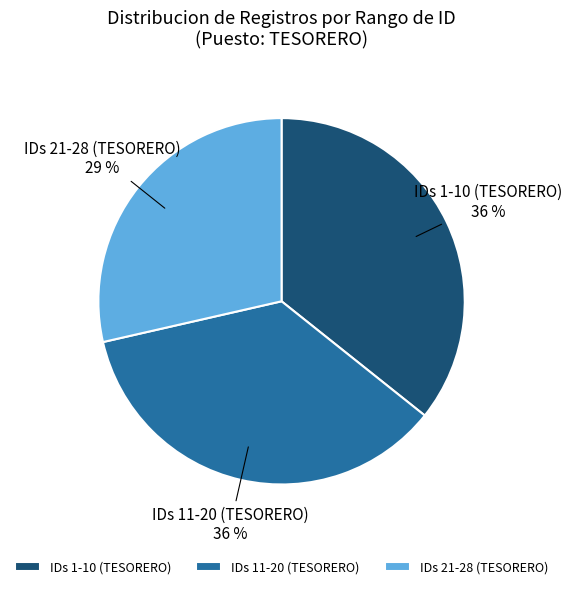

Is the sum of IDs 11-20 (TESORERO) and IDs 1-10 (TESORERO) greater than half?

Yes